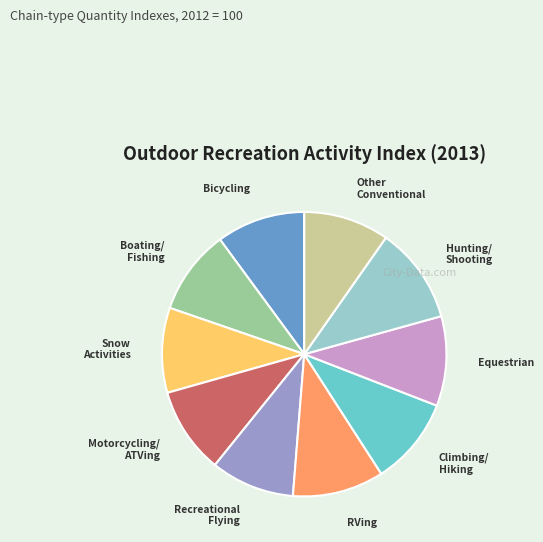

Does any single category account for the majority?

No